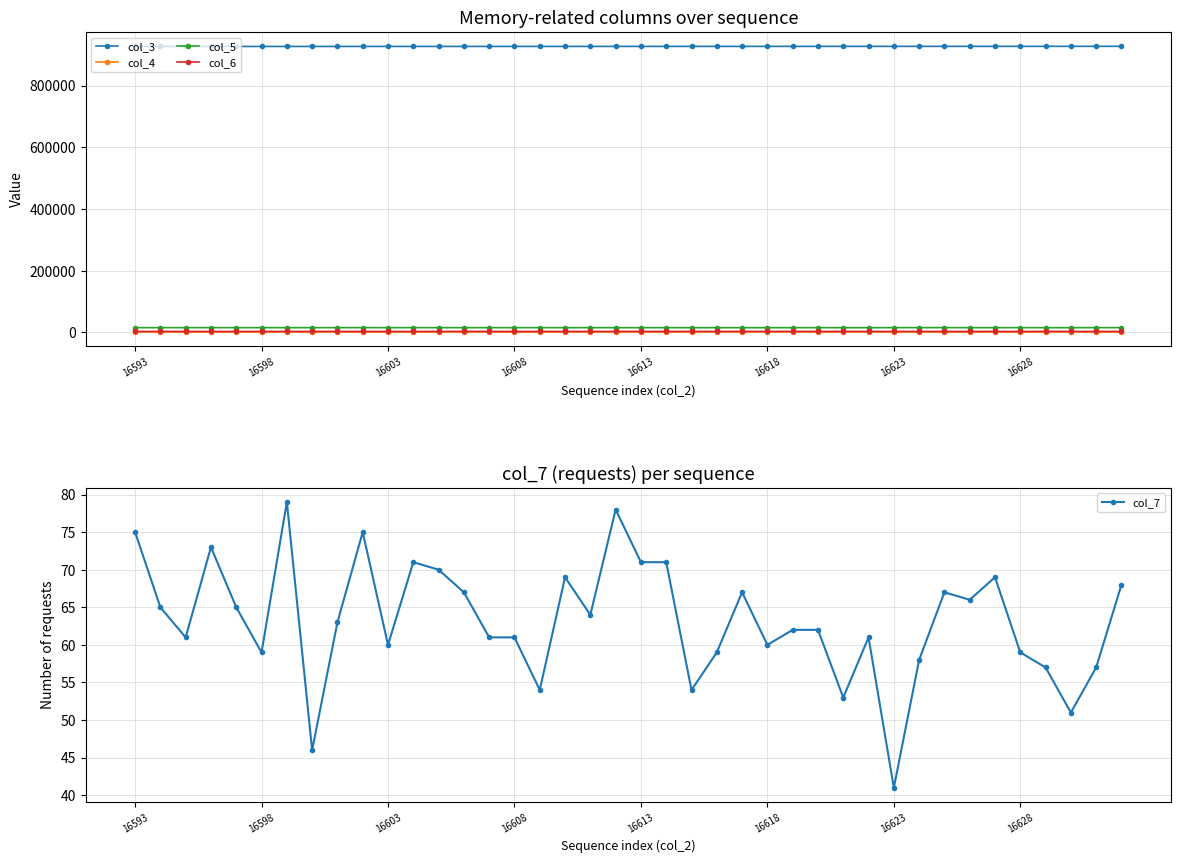

The col_4 series shows 2232 at 22. True or false?

False